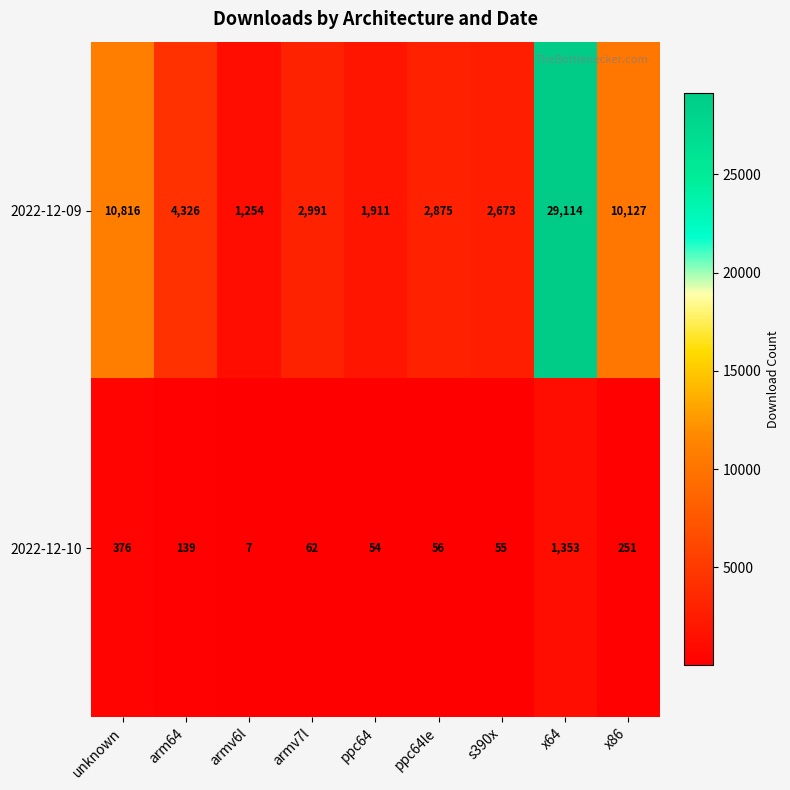

Is it true that 2022-12-09 equals 2875 at ppc64le?

True